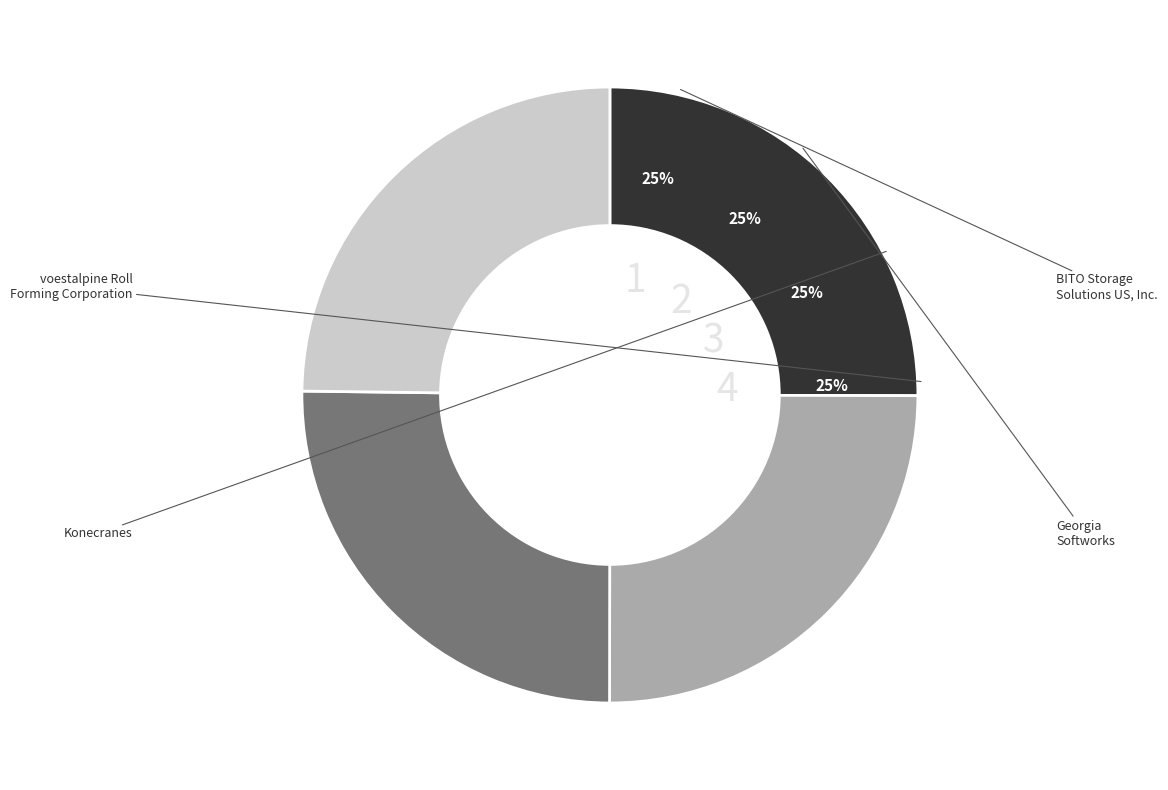

How many segments does this pie chart have?

4